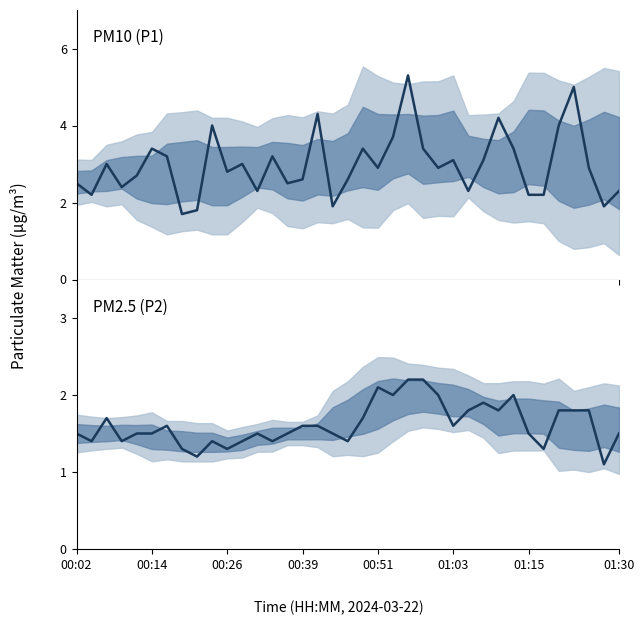

How many series are shown in this chart?

2